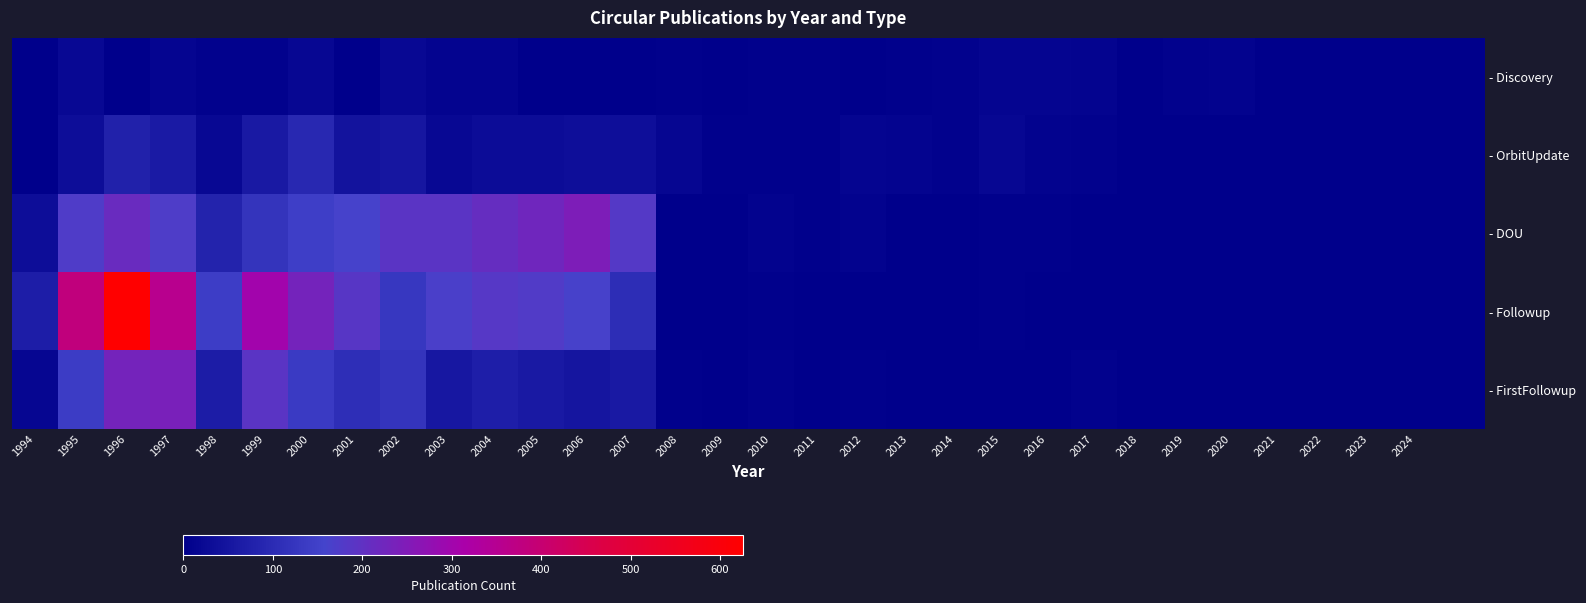

At how many categories does at least one series exceed 476?

1